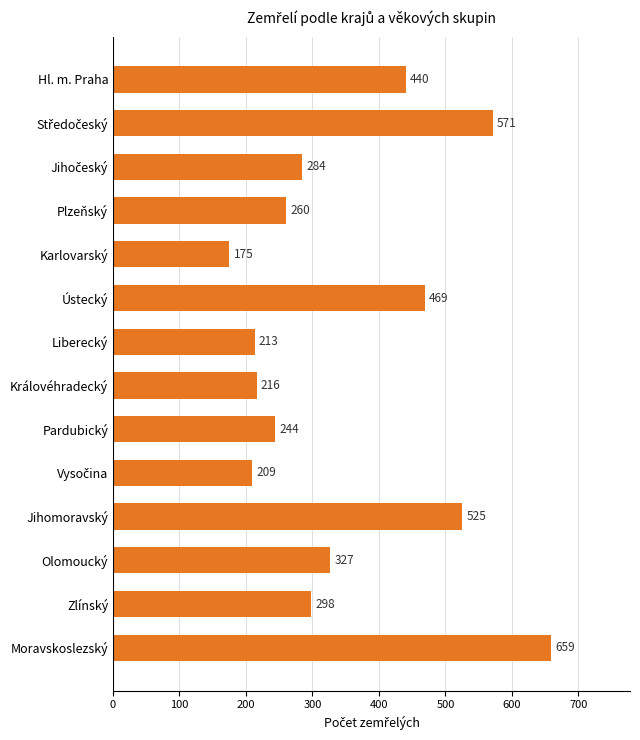

At which category does the chart reach its peak across all series?

Moravskoslezský